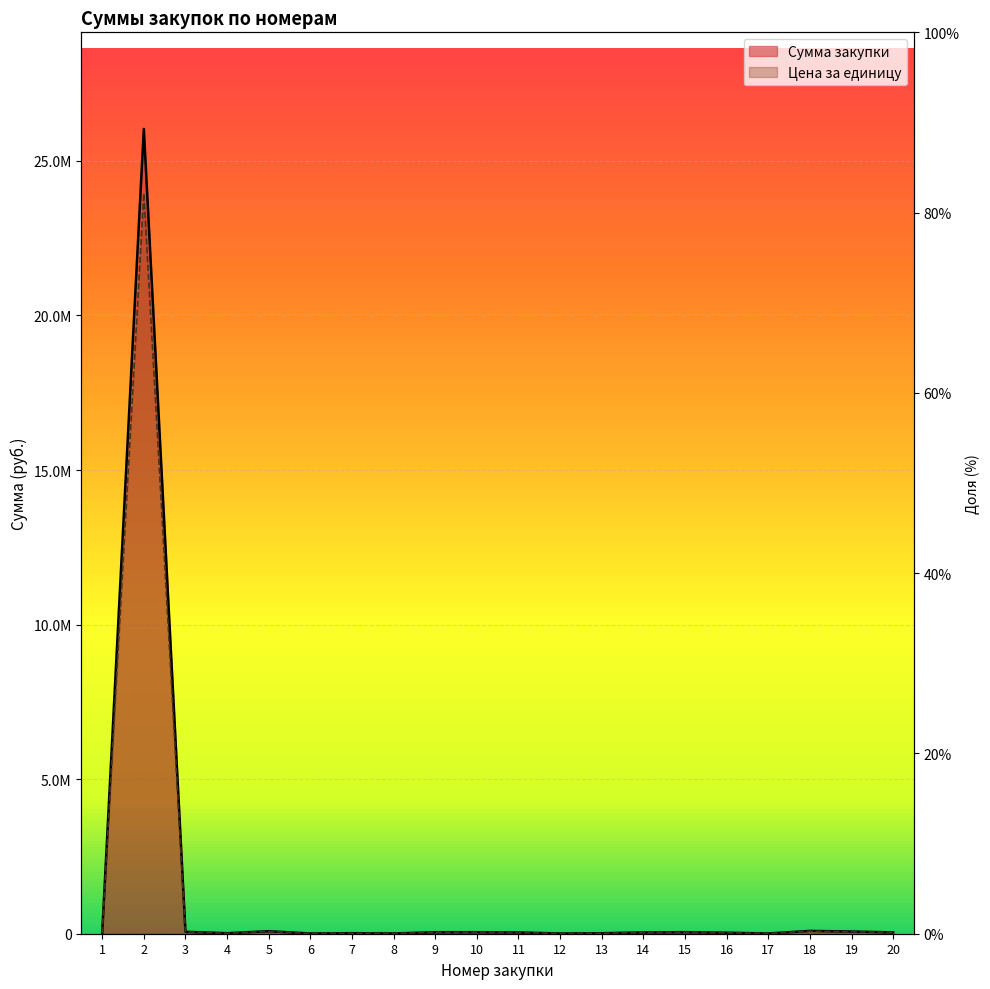

Reading right to left, transcribe all the data shown in this chart.

Сумма закупки: 43064.4	71512.7	91185.0	7160.0	32532.0	50000.0	42902.5	15700.0	6612.6	41400.0	49185.0	48330.0	8520.0	17266.1	6790.0	81963.7	16250.0	62100.0	26034995.6	20930.0
Цена за единицу: 39619.3	65791.7	83890.2	6587.2	29929.4	46000.0	39470.3	14444.0	6083.6	38088.0	45250.2	44463.6	7838.4	15884.8	6246.8	75406.6	14950.0	57132.0	23952196.0	19255.6